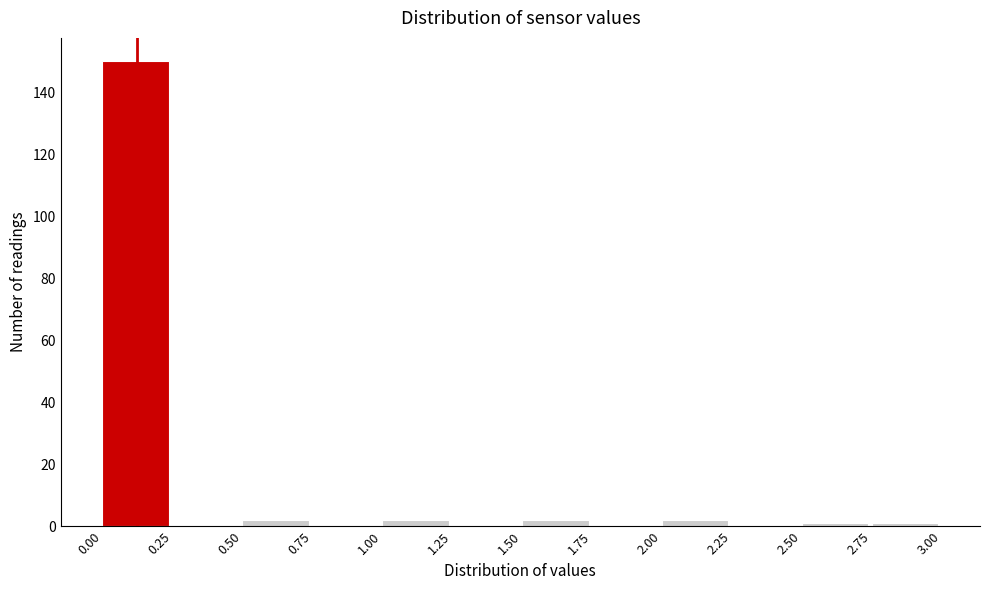

Over which range of the x-axis is the bar tallest?

0.00 to 0.25